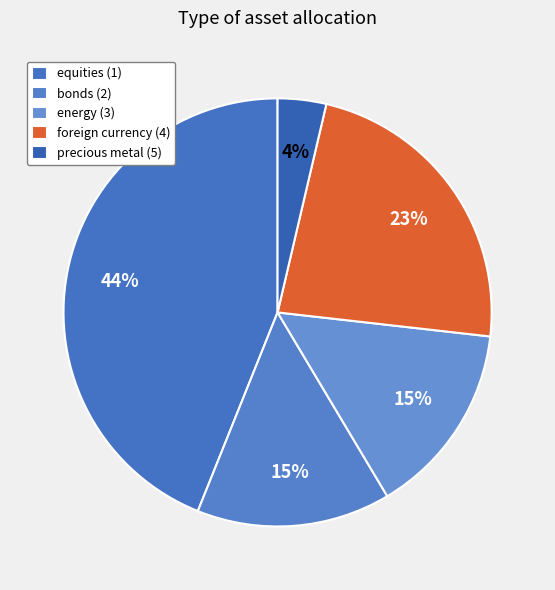

Is the sum of precious metal (5) and equities (1) greater than half?

No